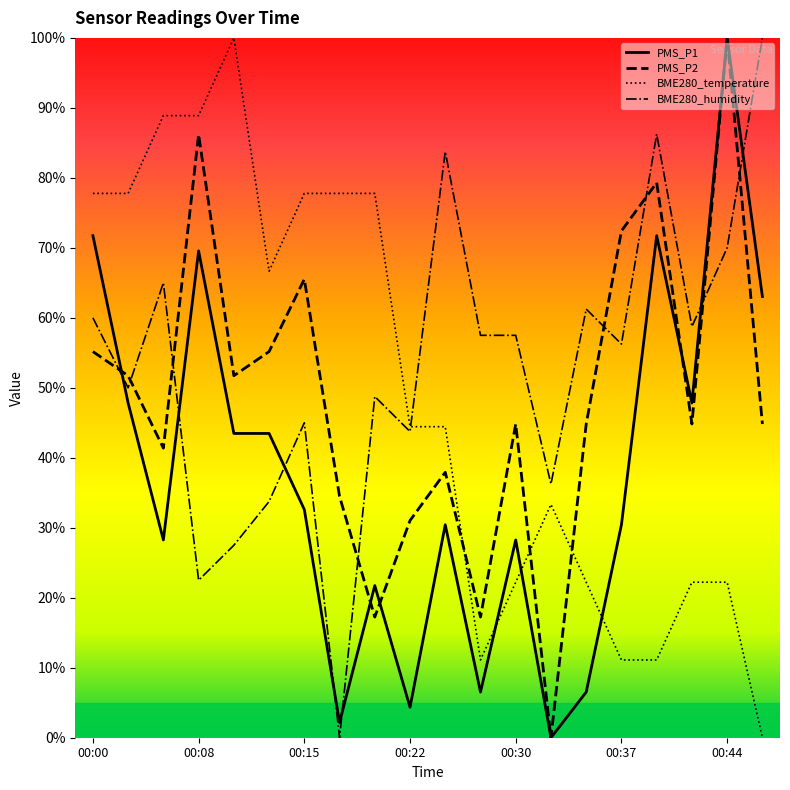

The value of BME280_humidity at 00:08 is 0.1. True or false?

False